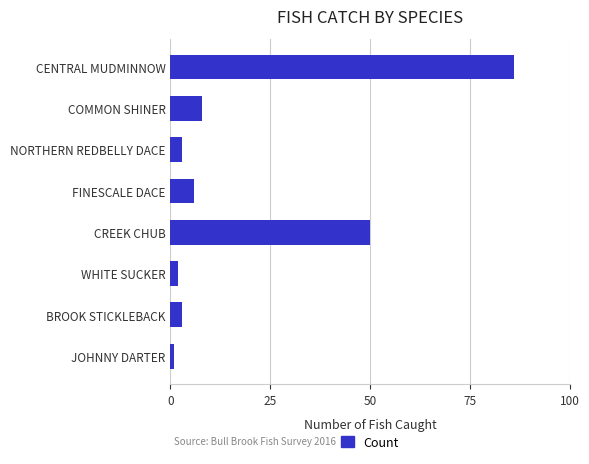

The chart shows a value of 5 at COMMON SHINER. True or false?

False